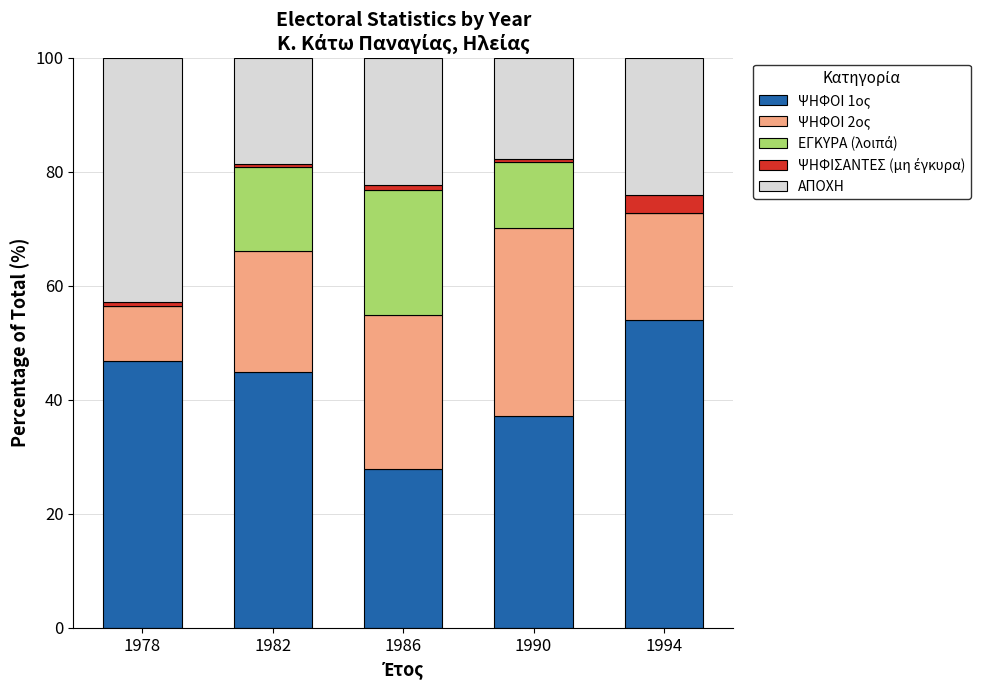

Where is ΨΗΦΟΙ 1ος nearest to the value 40?

1990